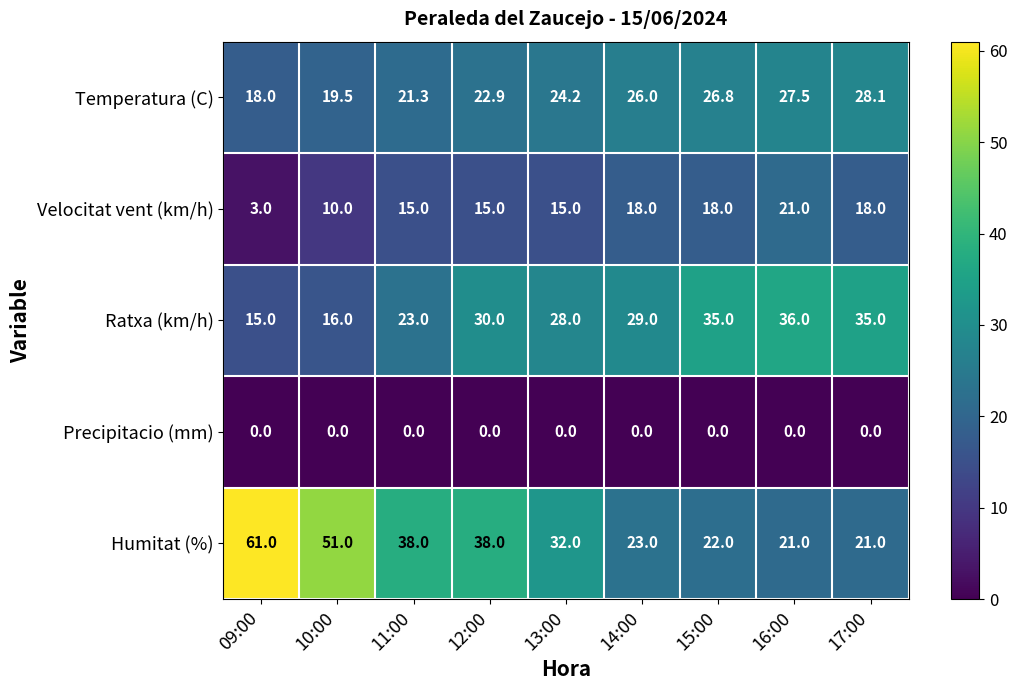

The Temperatura (C) series shows 6.3 at 09:00. True or false?

False